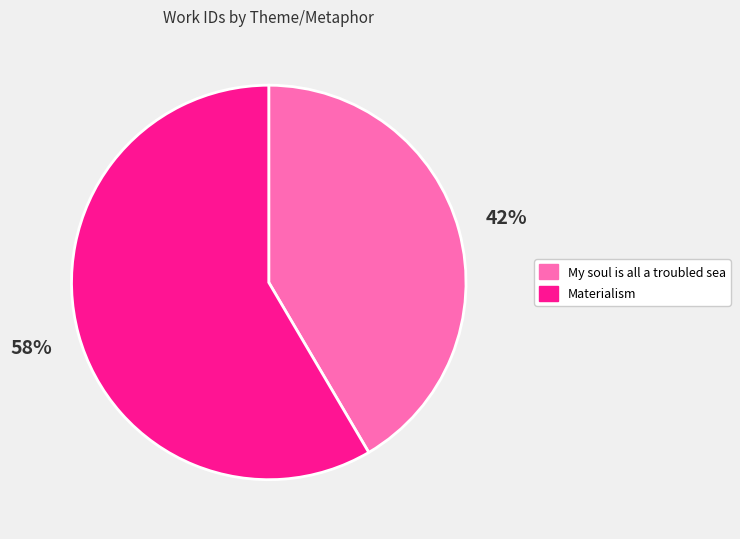

True or false: Materialism accounts for 70% of the total.

False